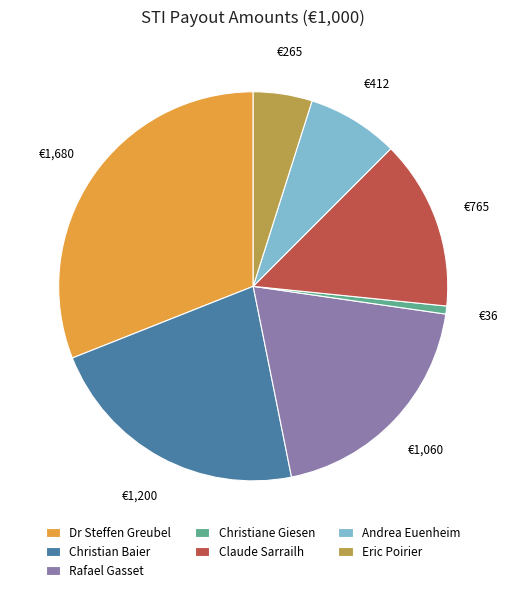

The Christiane Giesen slice represents 1% of the pie. True or false?

True